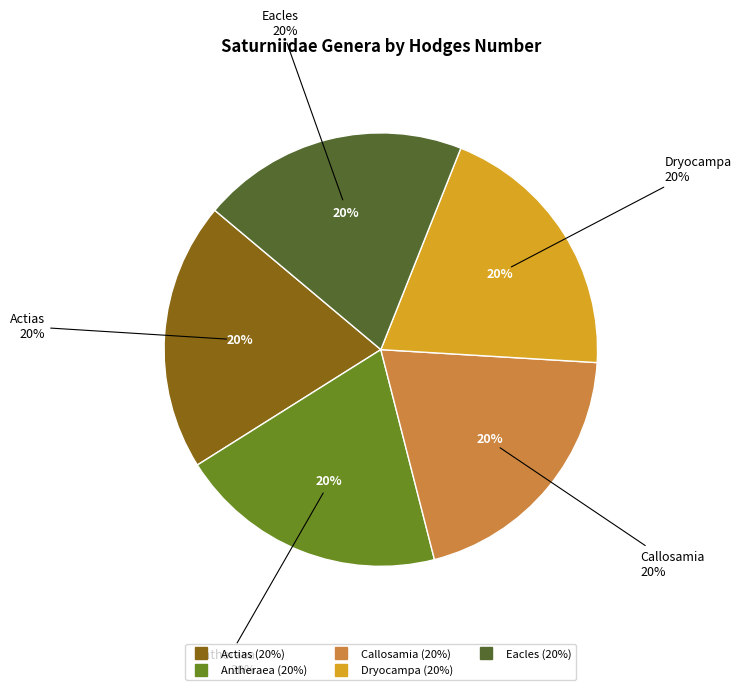

Is the sum of Antheraea and Eacles greater than half?

No